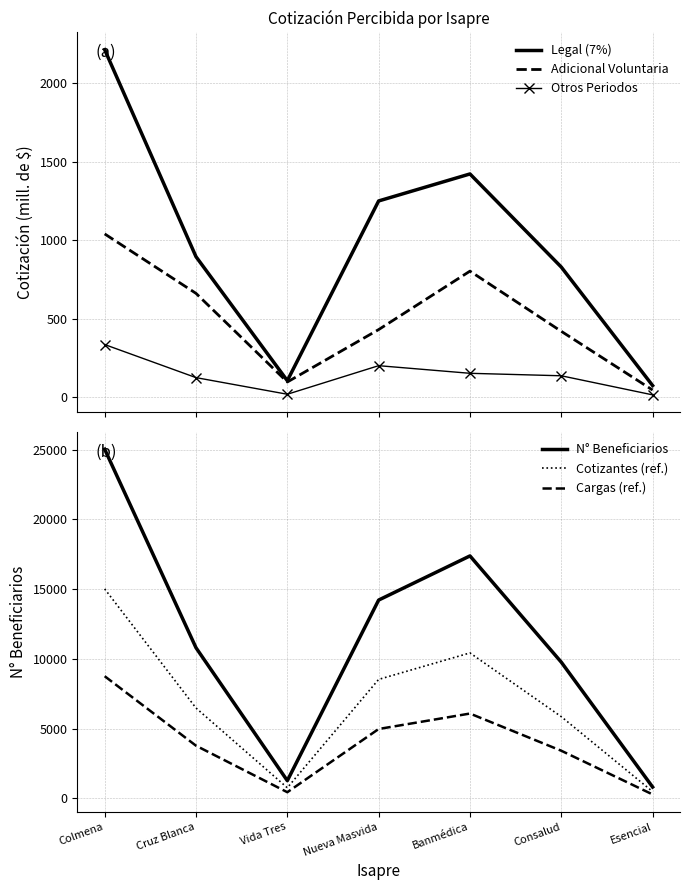

How many lines are shown in the chart?

6